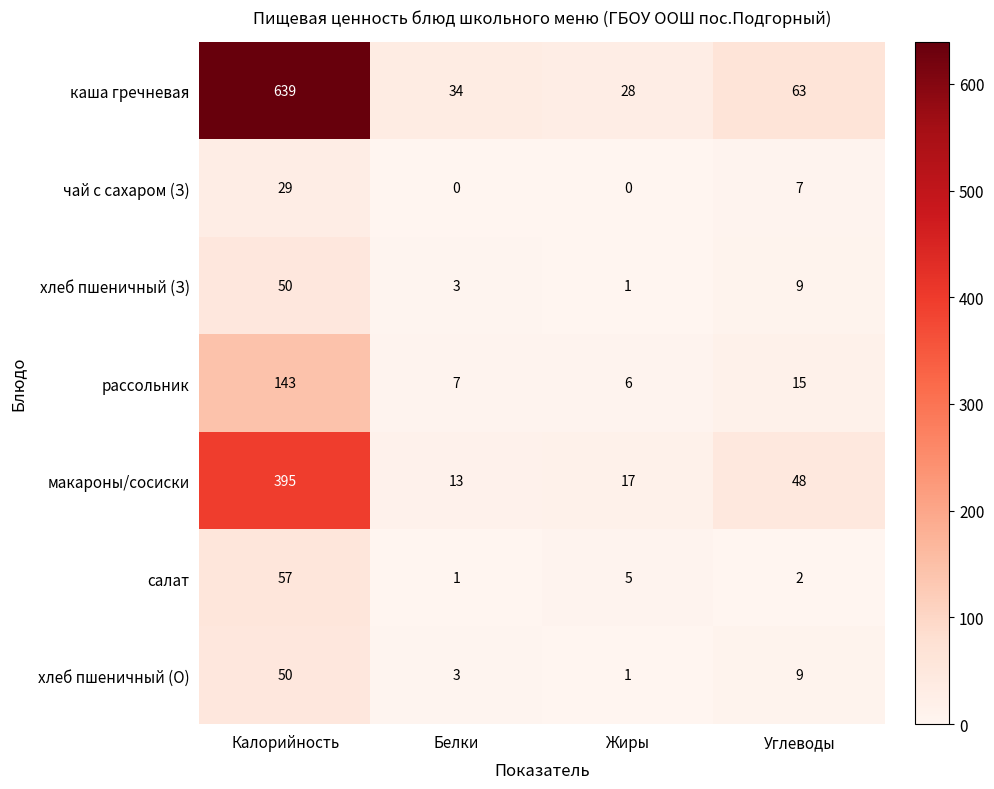

What is the sum of the салат values at Жиры and Калорийность?

62